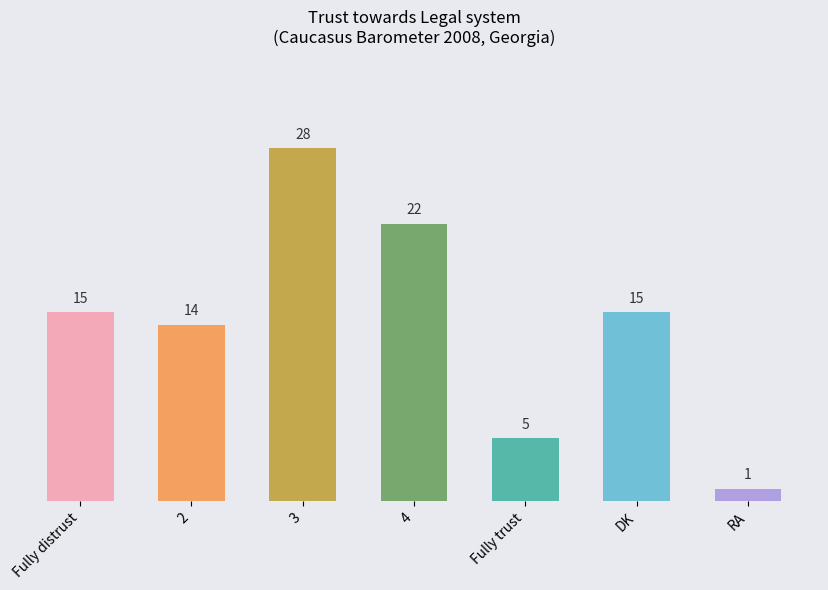

What is the difference between the maximum and minimum values?

27